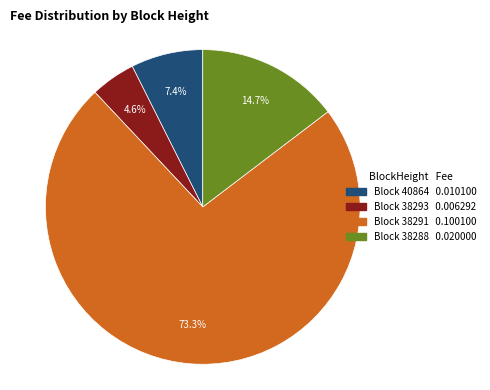

How many segments does this pie chart have?

4